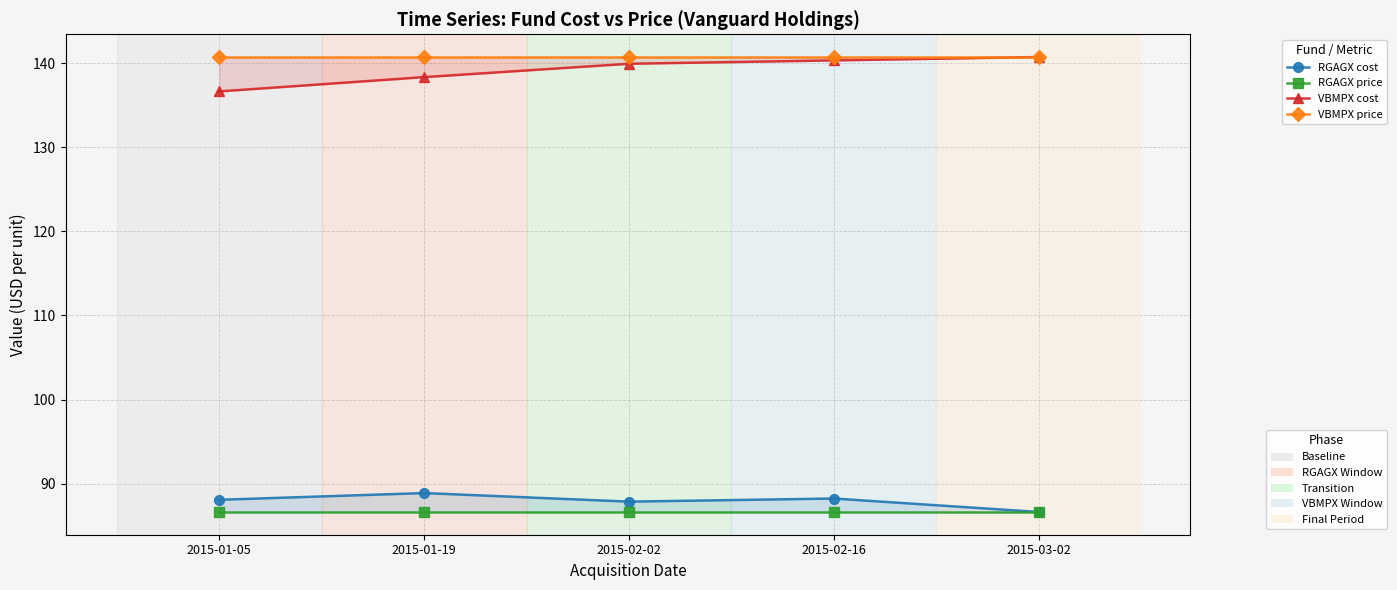

True or false: VBMPX cost and RGAGX cost intersect in this chart.

False